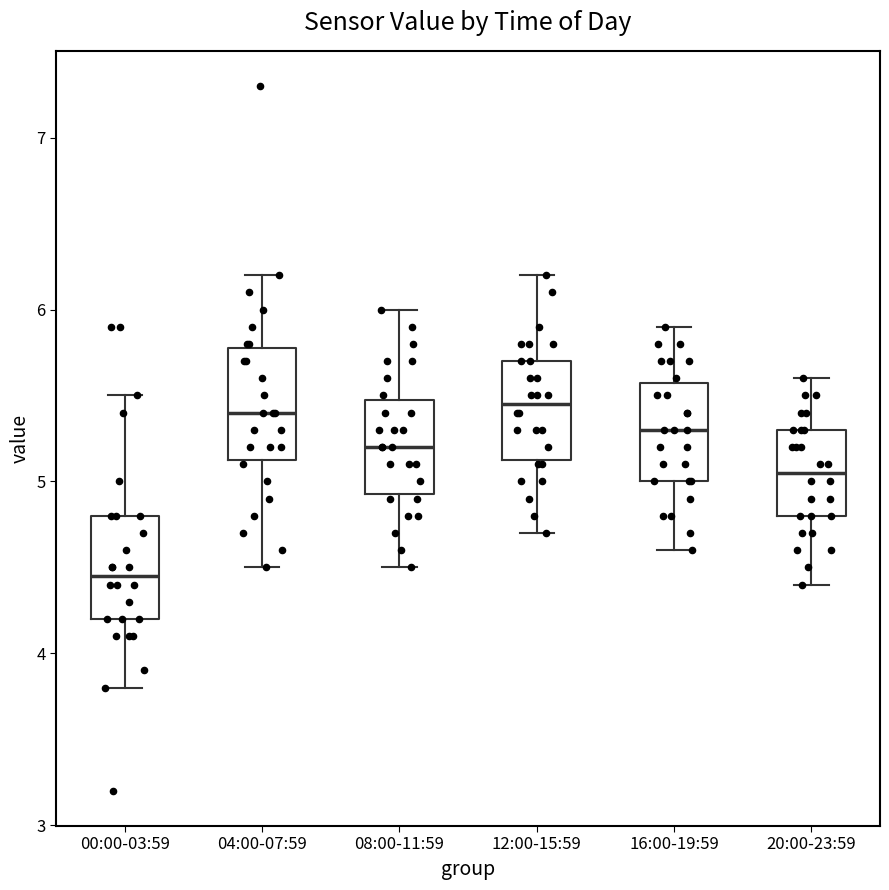

Reading left to right, transcribe this box plot: for each box, give where its median line is, the range the box spans, and where its two whiskers end, as read against the y-axis. The values are not printed on the chart, so give them approximately, as read against the axis.

00:00-03:59: median 4.5, box 4.2 to 4.8, whiskers 3.8 to 5.5
04:00-07:59: median 5.4, box 5.1 to 5.8, whiskers 4.5 to 6.2
08:00-11:59: median 5.2, box 4.9 to 5.5, whiskers 4.5 to 6.0
12:00-15:59: median 5.5, box 5.1 to 5.7, whiskers 4.7 to 6.2
16:00-19:59: median 5.3, box 5.0 to 5.6, whiskers 4.6 to 5.9
20:00-23:59: median 5.1, box 4.8 to 5.3, whiskers 4.4 to 5.6